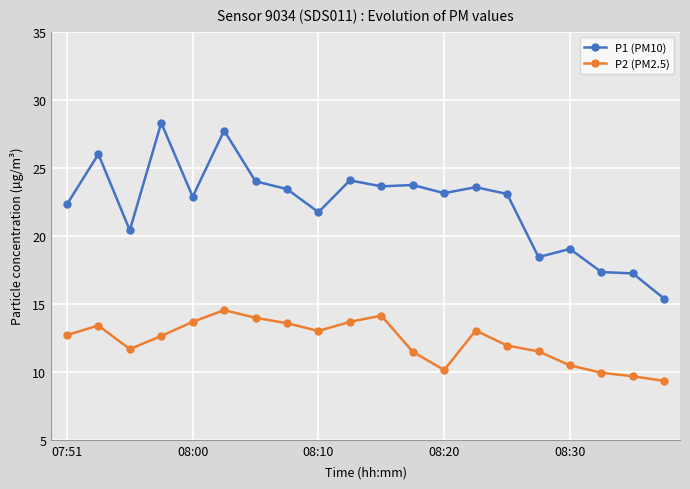

Which series has the largest total across all categories?

P1 (PM10)